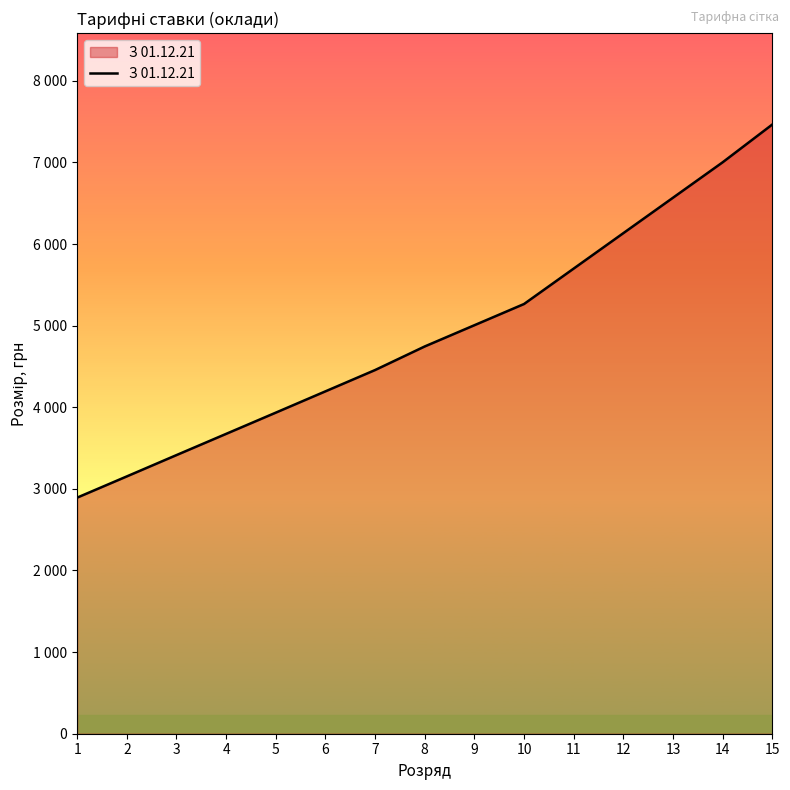

Does the chart have visible grid lines?

No